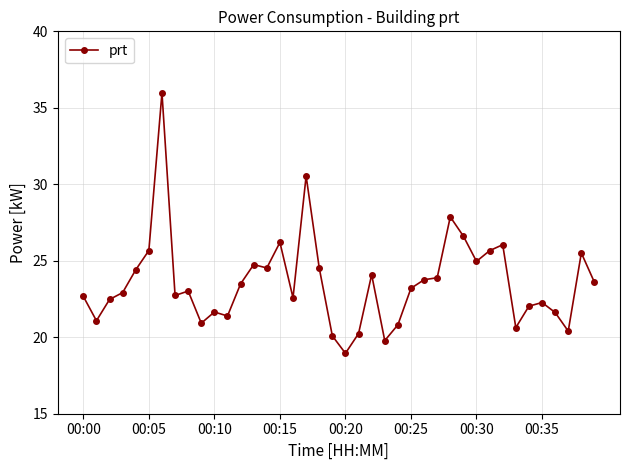

Does the chart have visible grid lines?

Yes